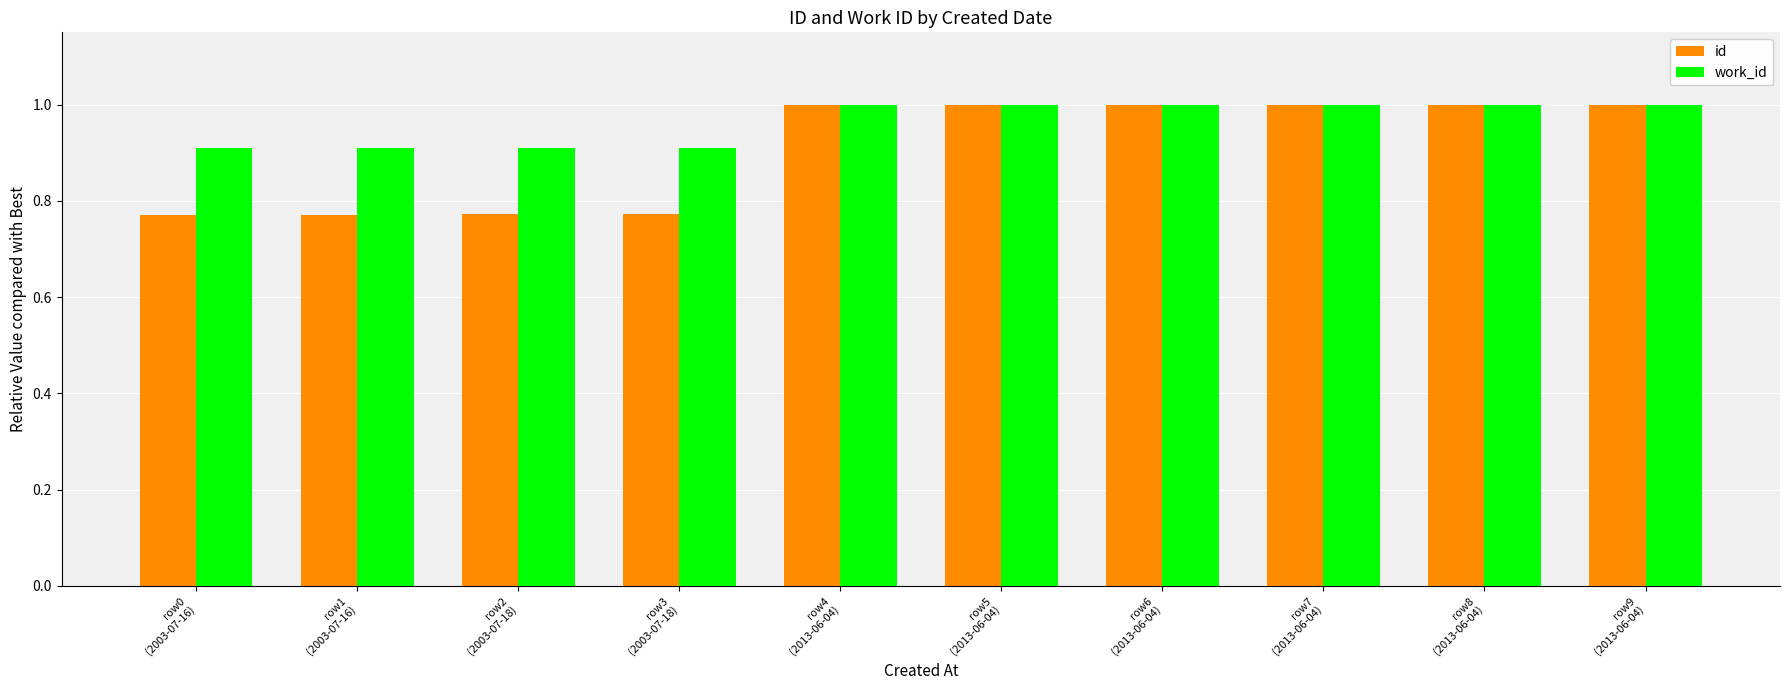

Is it true that id equals 1.0 at row9
(2013-06-04)?

True